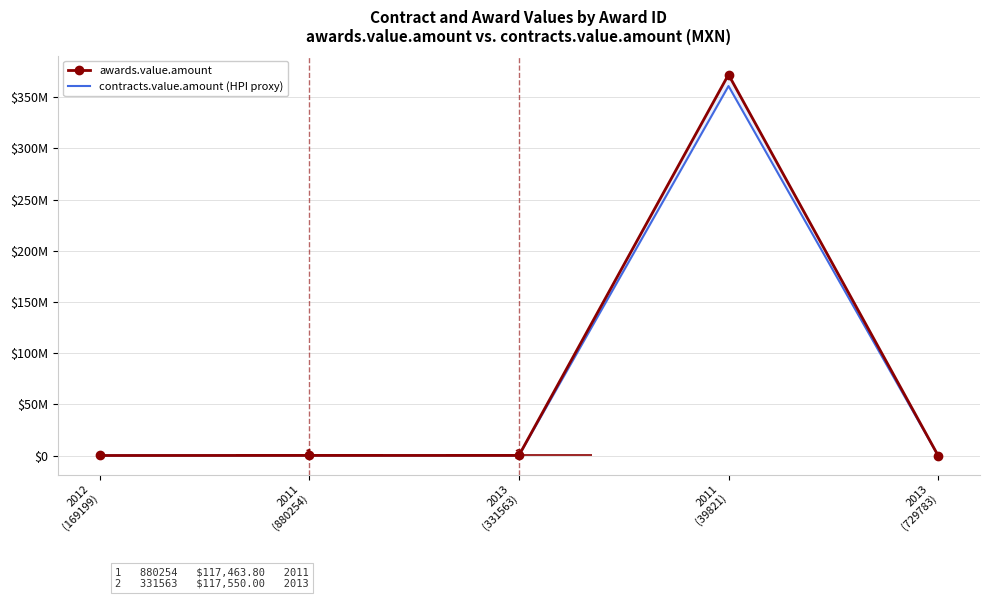

What are all the series names shown in the legend?

awards.value.amount, contracts.value.amount (HPI proxy)